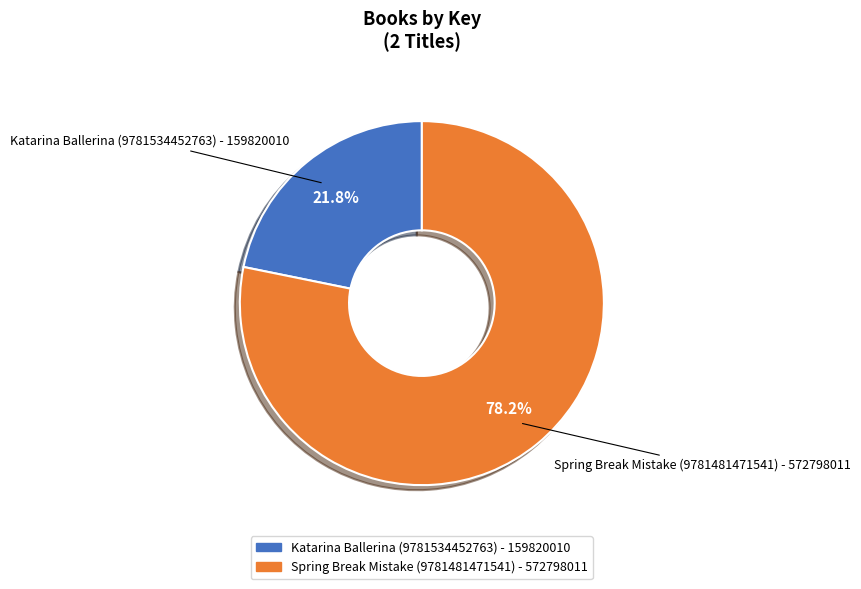

To the nearest percent, what is the combined percentage of Katarina Ballerina (9781534452763) and Spring Break Mistake (9781481471541)?

100%